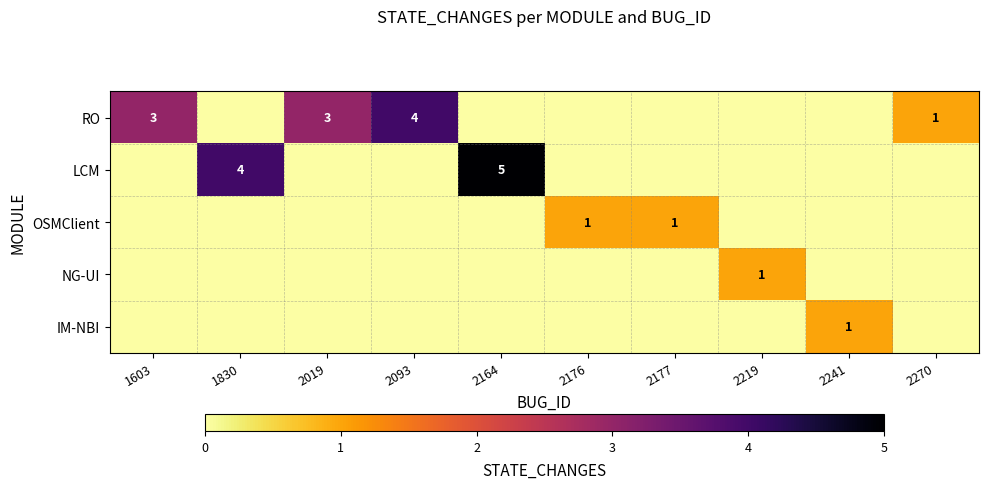

The value of RO at 1603 is 3. True or false?

True